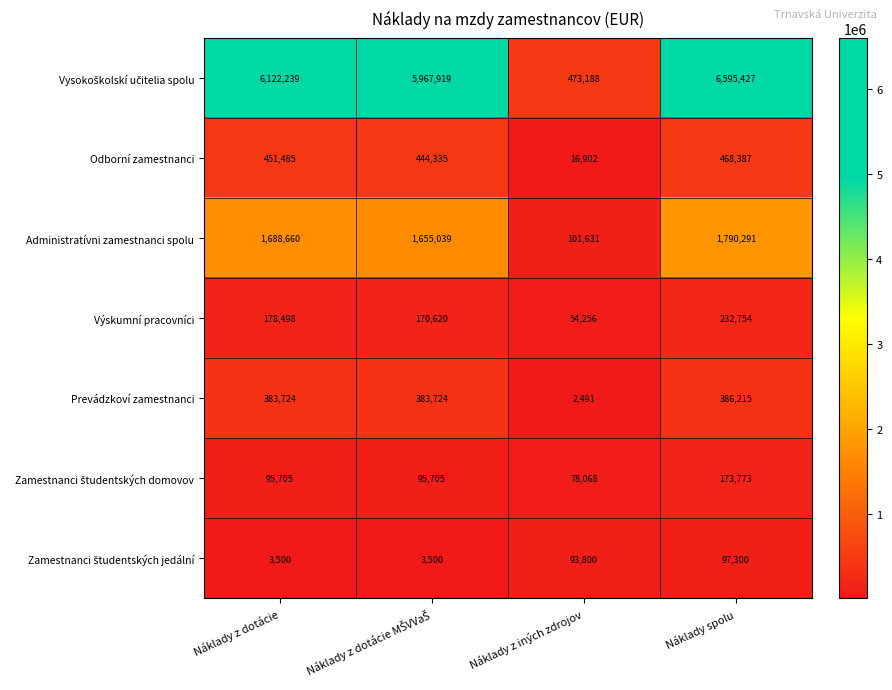

What is the difference between the Administratívni zamestnanci spolu values at Náklady spolu and Náklady z dotácie?

101631